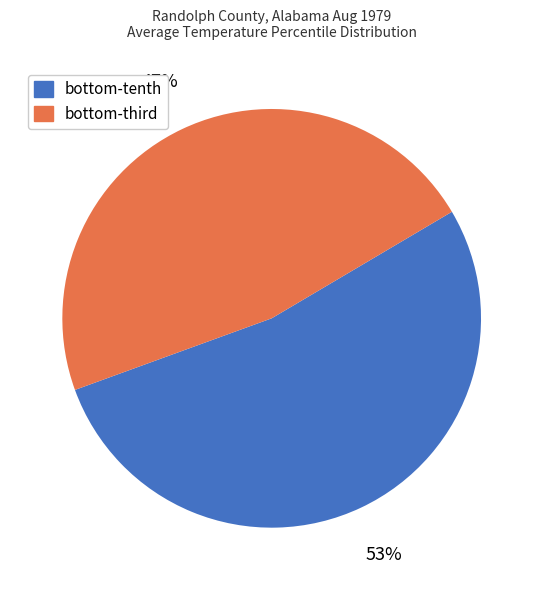

How many segments does this pie chart have?

2